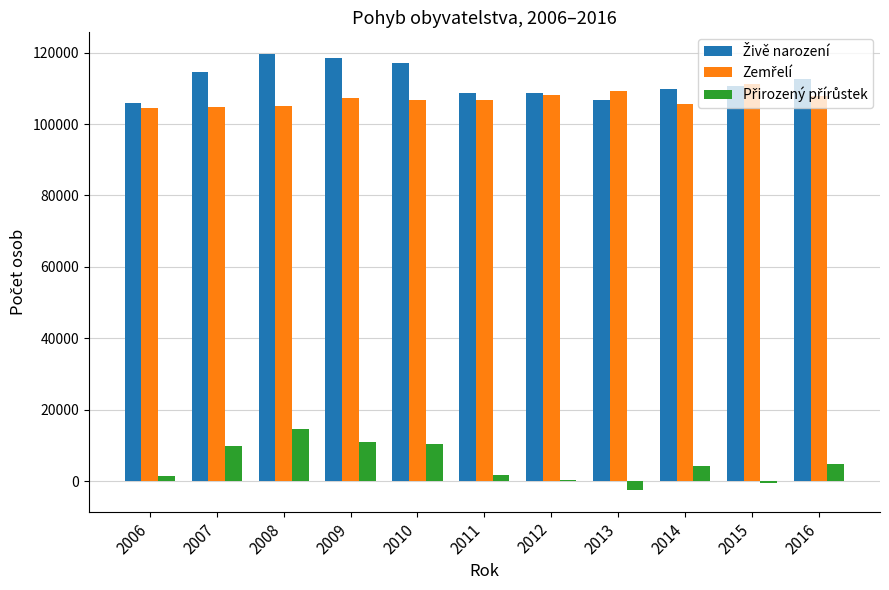

What is the greatest value displayed?

119570